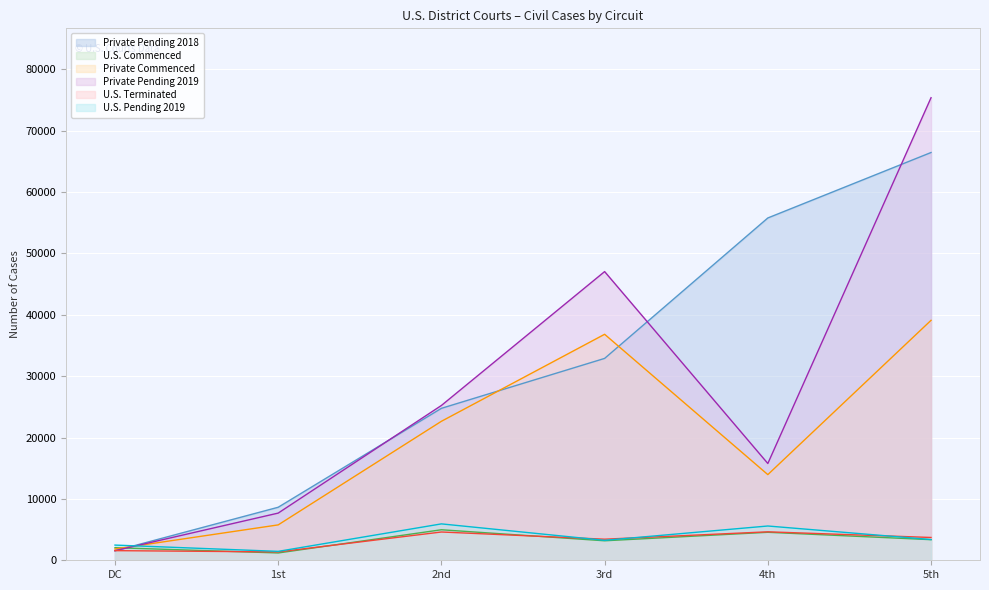

Which category has the lowest value across all series?

1st